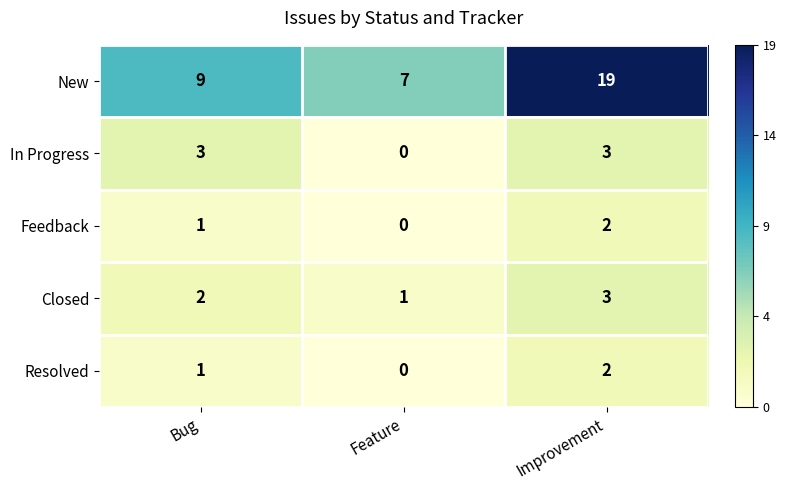

What is the maximum value shown in the chart?

19